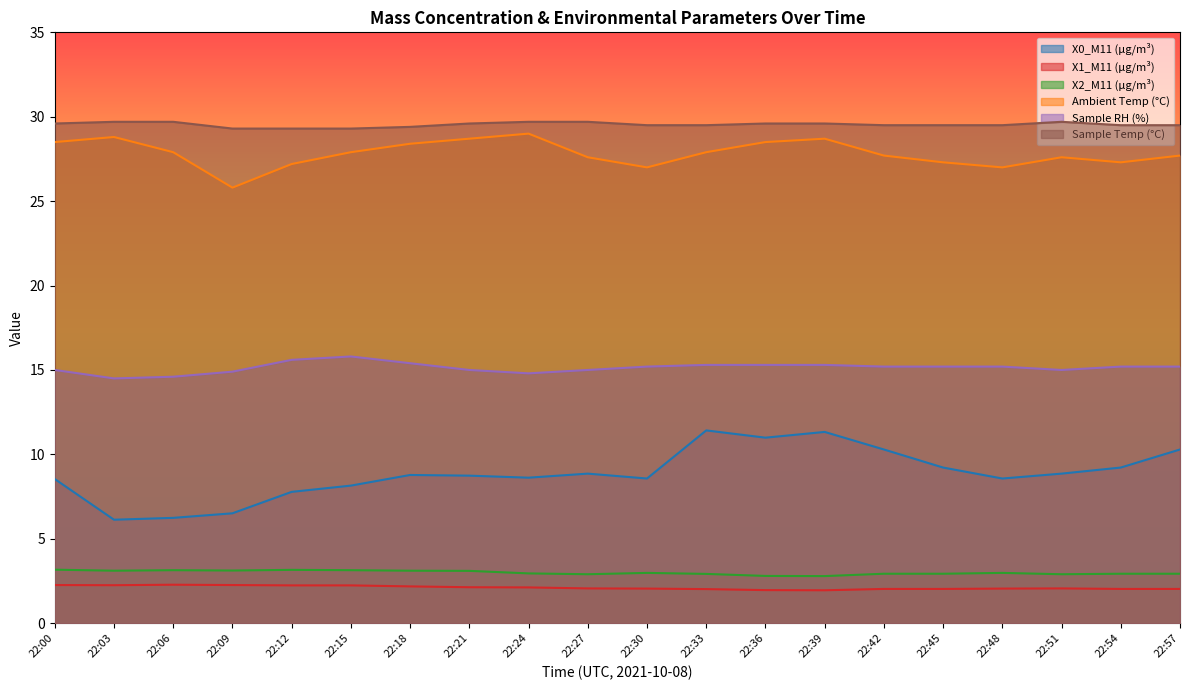

At which label is Ambient Temp (°C) closest to 27?

22:30